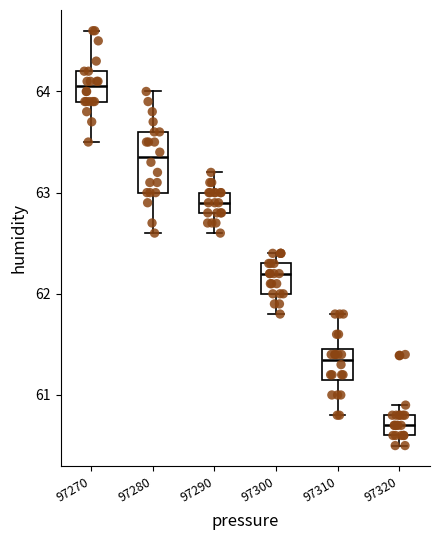

Reading left to right, read every box against the y-axis: the position of its median line, the range the box covers, and the ends of its whiskers. The values are not printed on the chart, so give them approximately, as read against the axis.

97270: median 64.1, box 63.9 to 64.2, whiskers 63.5 to 64.6
97280: median 63.4, box 63.0 to 63.6, whiskers 62.6 to 64.0
97290: median 62.9, box 62.8 to 63.0, whiskers 62.6 to 63.2
97300: median 62.2, box 62.0 to 62.3, whiskers 61.8 to 62.4
97310: median 61.4, box 61.2 to 61.5, whiskers 60.8 to 61.8
97320: median 60.7, box 60.6 to 60.8, whiskers 60.5 to 60.9